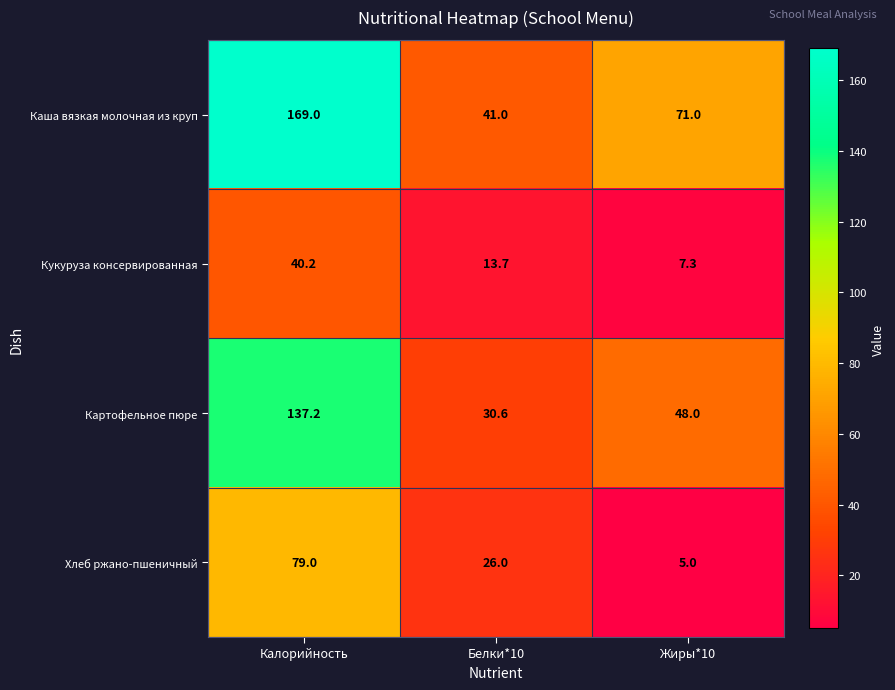

Which series has the widest spread of values?

Каша вязкая молочная из круп